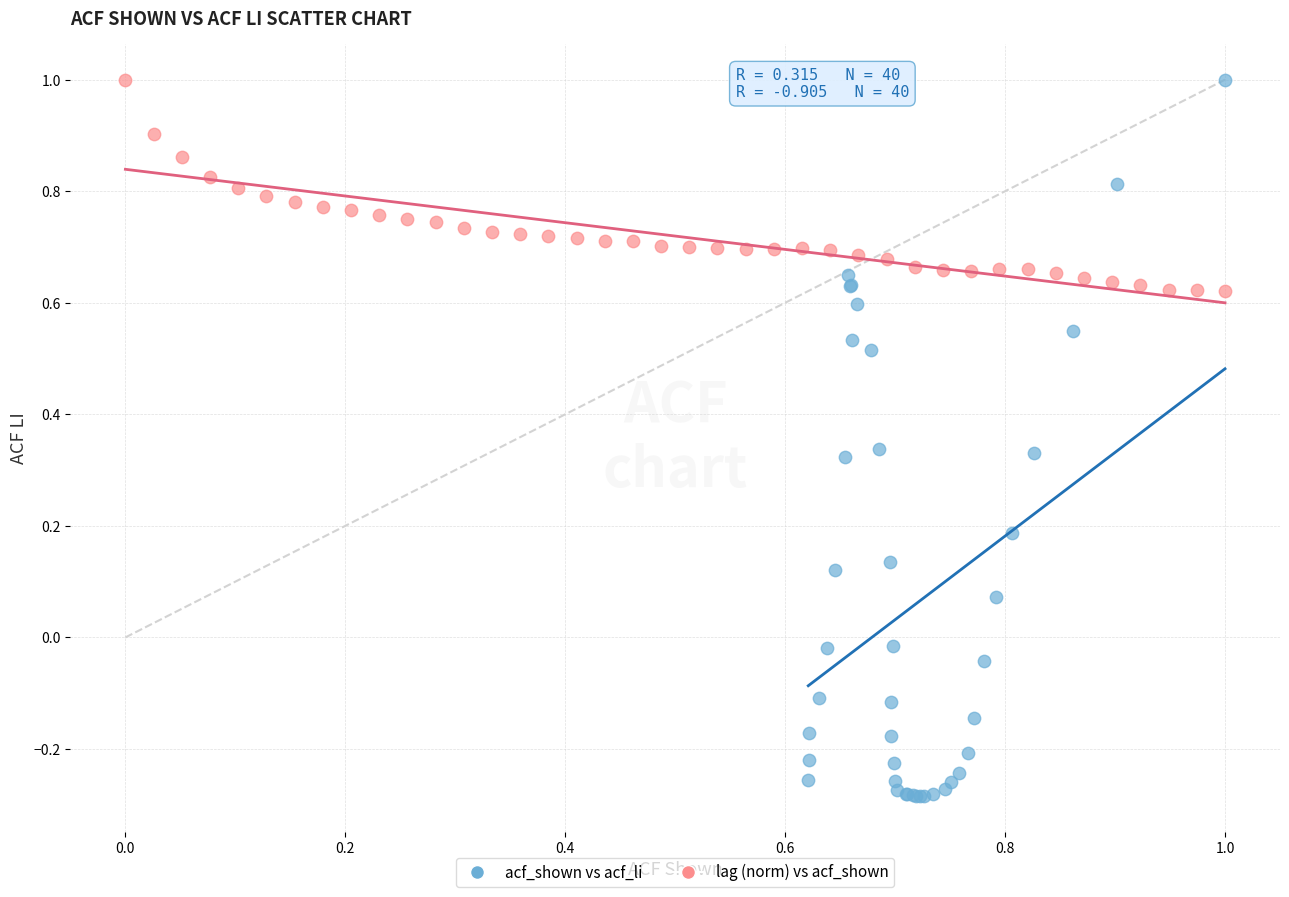

What are all the series names shown in the legend?

acf_shown vs acf_li, lag (norm) vs acf_shown